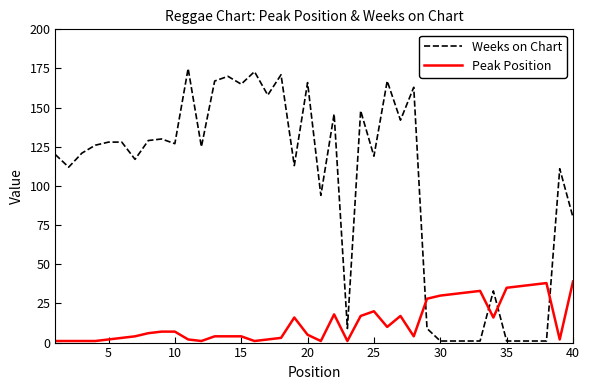

Reading left to right, transcribe all the data shown in this chart.

Weeks on Chart: 120	112	121	126	128	128	117	129	130	127	175	125	167	170	165	173	158	171	113	166	94	146	9	148	119	167	142	163	9	1	1	1	1	33	1	1	1	1	111	80
Peak Position: 1	1	1	1	2	3	4	6	7	7	2	1	4	4	4	1	2	3	16	5	1	18	1	17	20	10	17	4	28	30	31	32	33	16	35	36	37	38	2	39